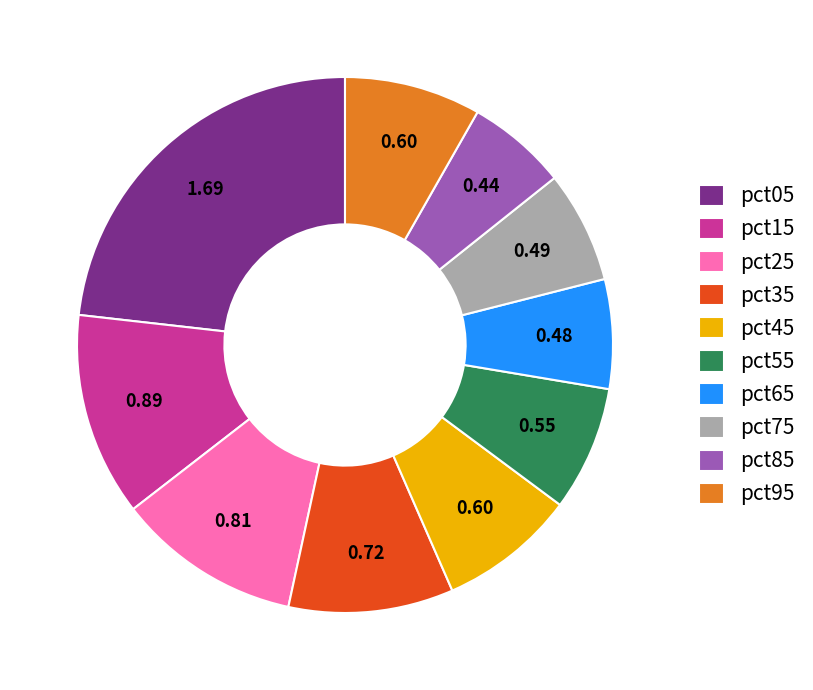

True or false: pct45 accounts for 8% of the total.

True